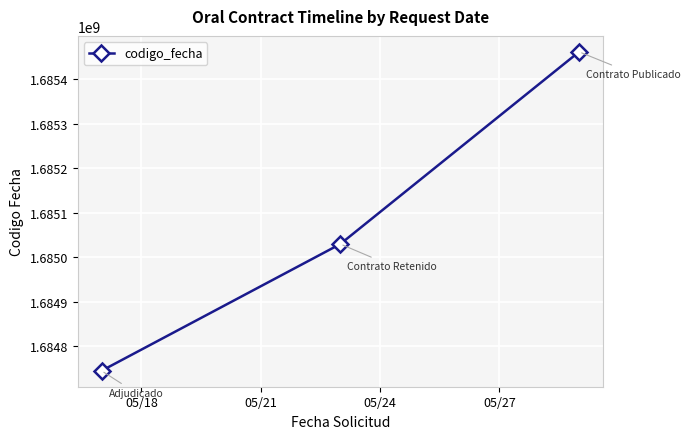

What is the difference between the maximum and minimum values?

716512